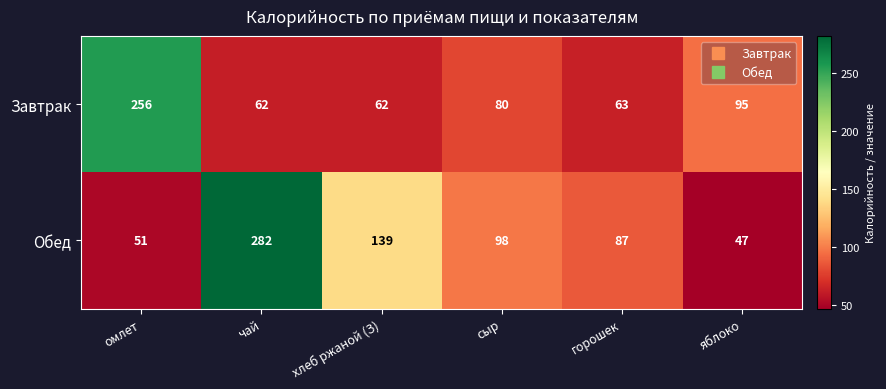

Where does the Завтрак series first go above 80?

омлет